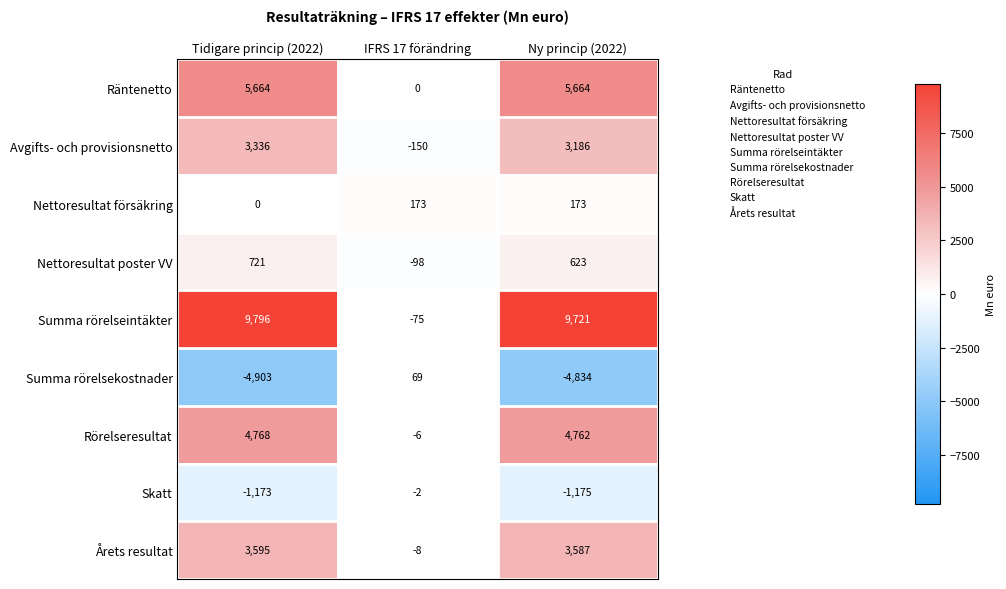

Between Tidigare princip (2022) and Ny princip (2022), which series saw the biggest shift?

Nettoresultat försäkring